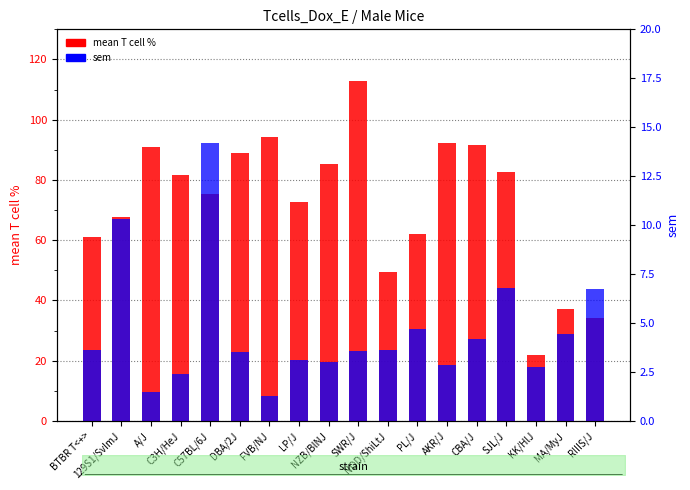

How many groups of bars are there?

18